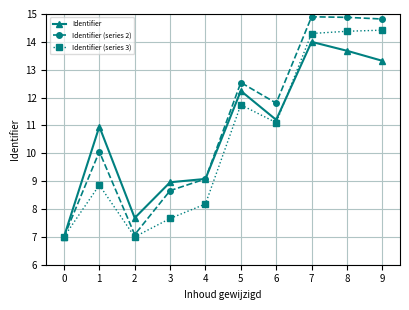

What is the value of the Identifier (series 2) point at the 1st from the left?

7.0